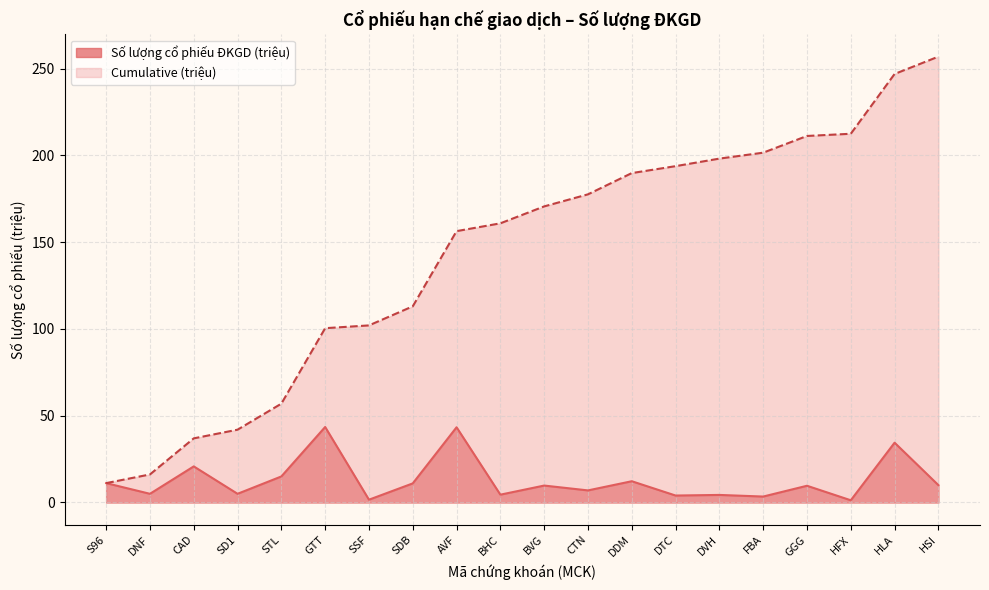

The Số lượng cổ phiếu ĐKGD (triệu) series shows 68.7 at GTT. True or false?

False